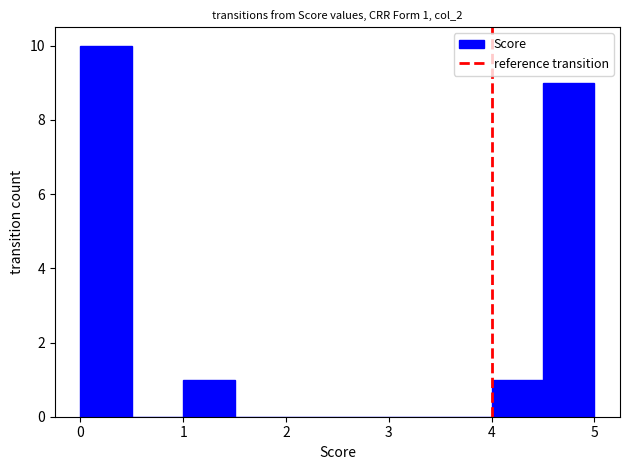

Which range on the x-axis has the tallest bar?

0.0 to 0.5